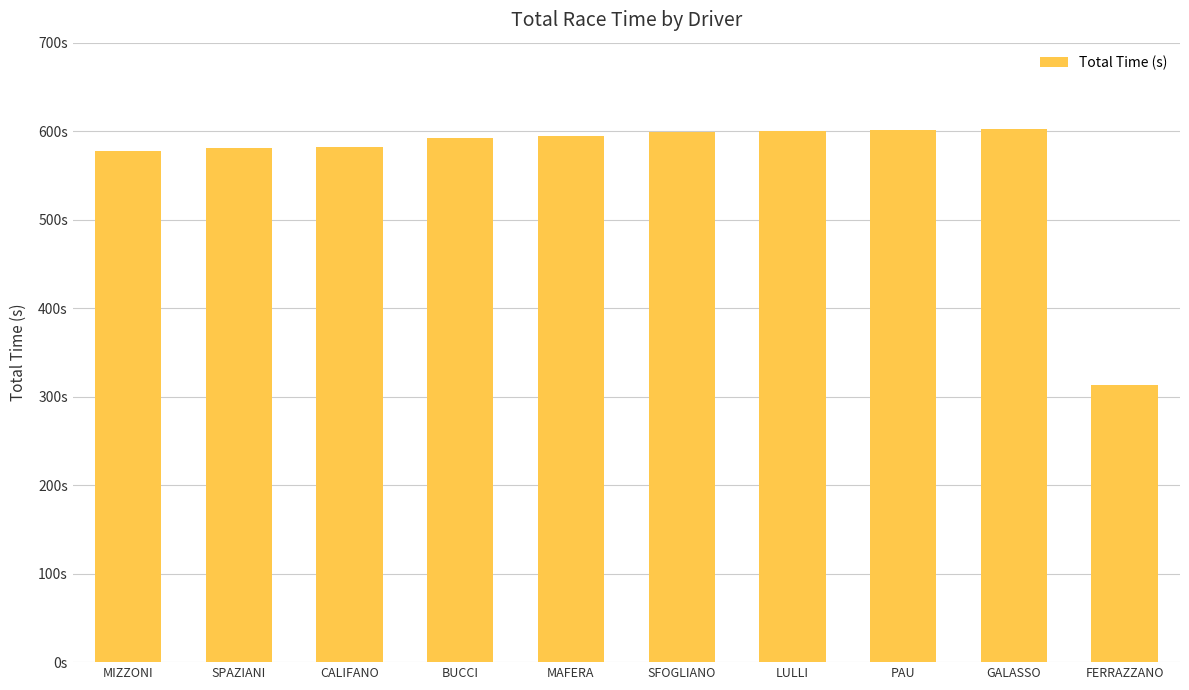

What is the change in value from BUCCI to LULLI?

+7.9